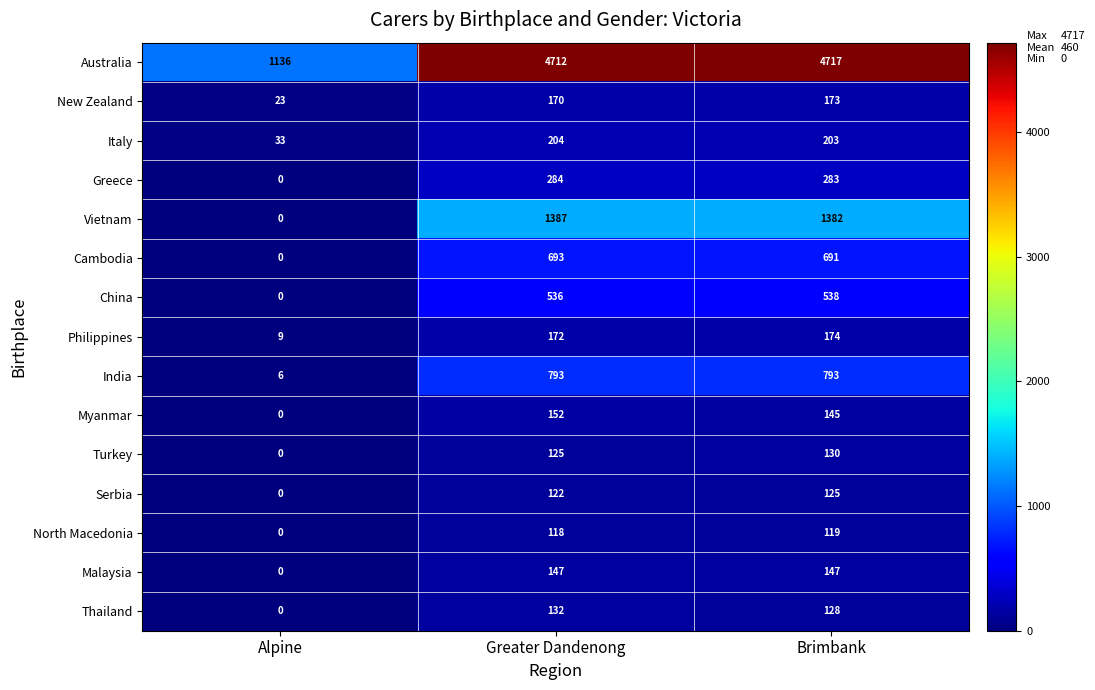

Is it true that Serbia equals -74 at Alpine?

False